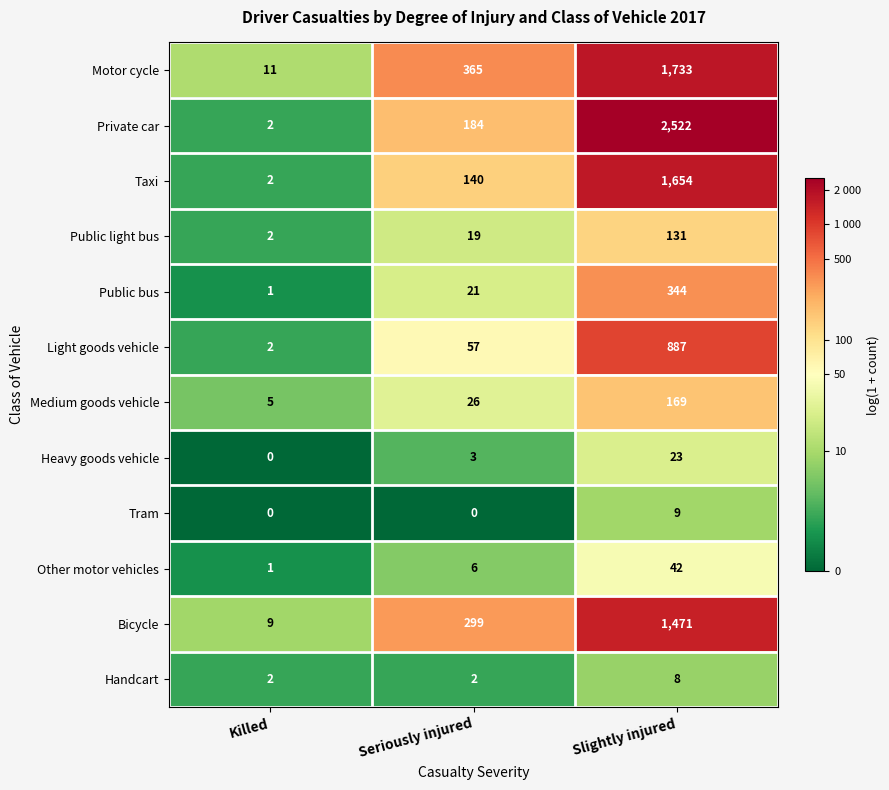

What is the sum of all Medium goods vehicle values?

200